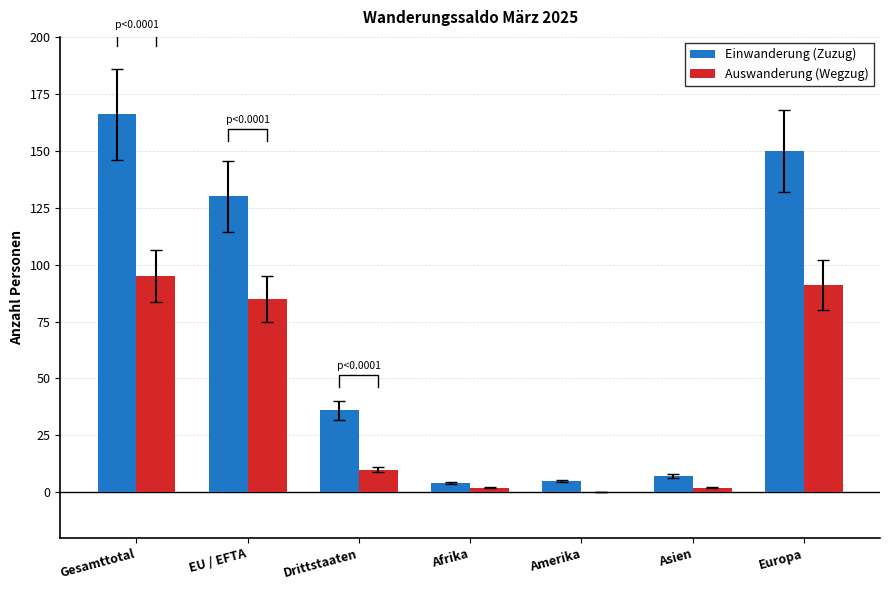

At which category is the sum across all series the highest?

Gesamttotal